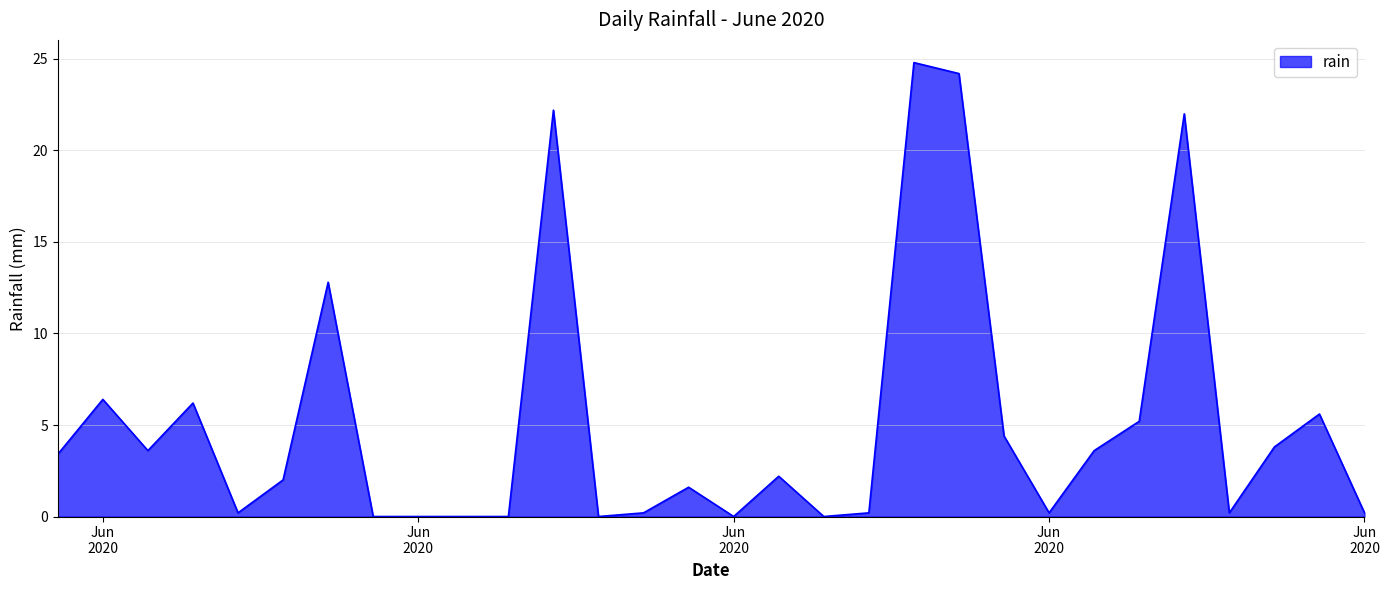

How many lines are shown in the chart?

1